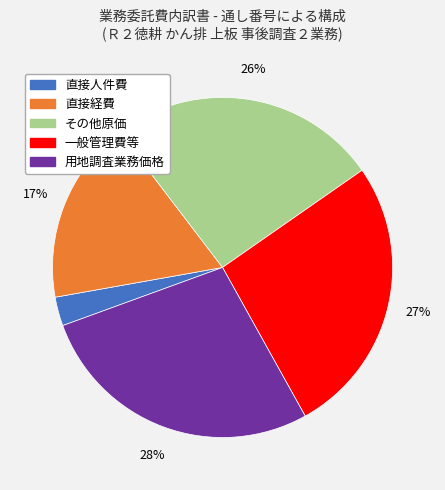

To the nearest percent, what percentage of the pie is 一般管理費等?

27%